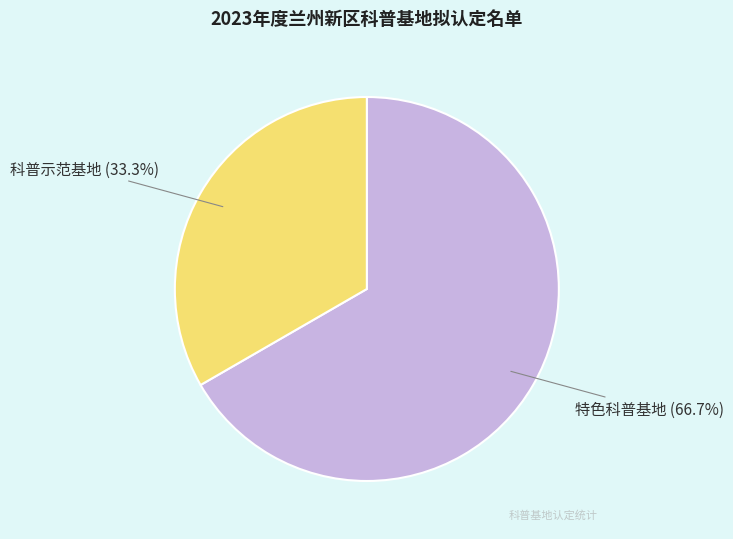

The 特色科普基地 slice represents 58% of the pie. True or false?

False